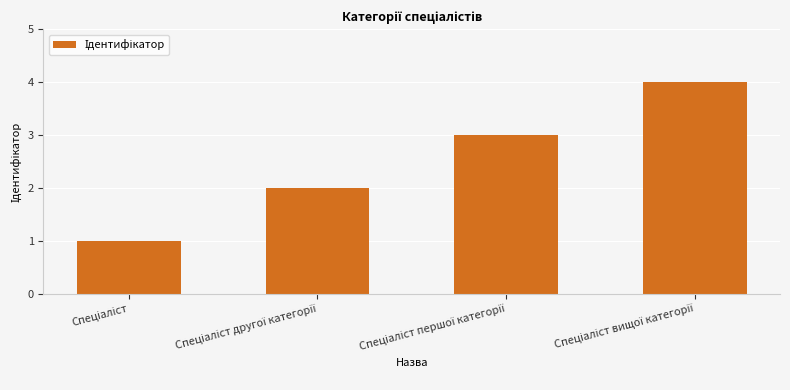

What is the difference between the maximum and minimum values?

3